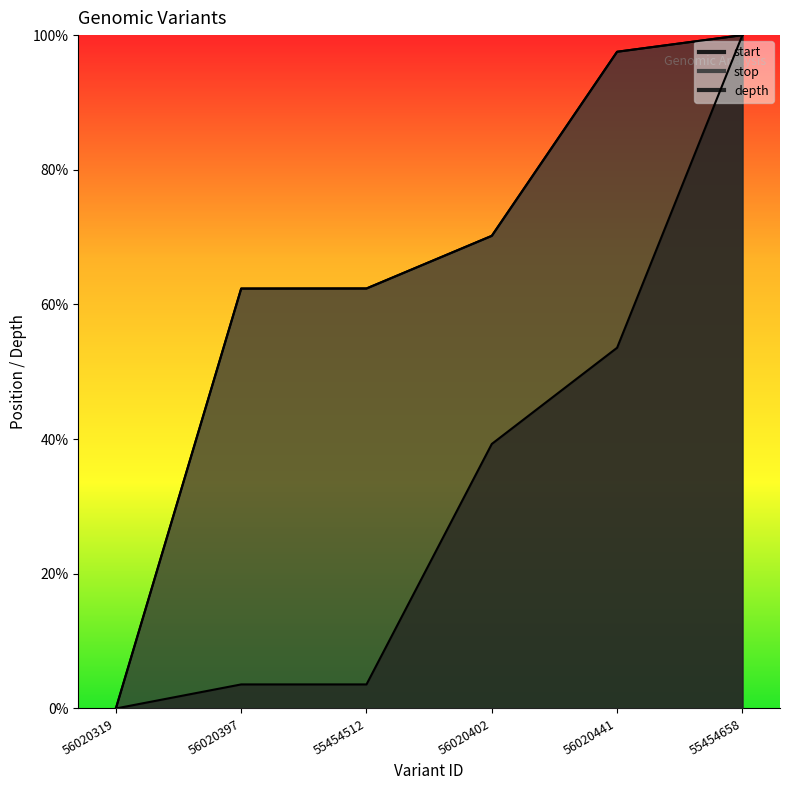

What is the total value across all series at 55454658?

3.0